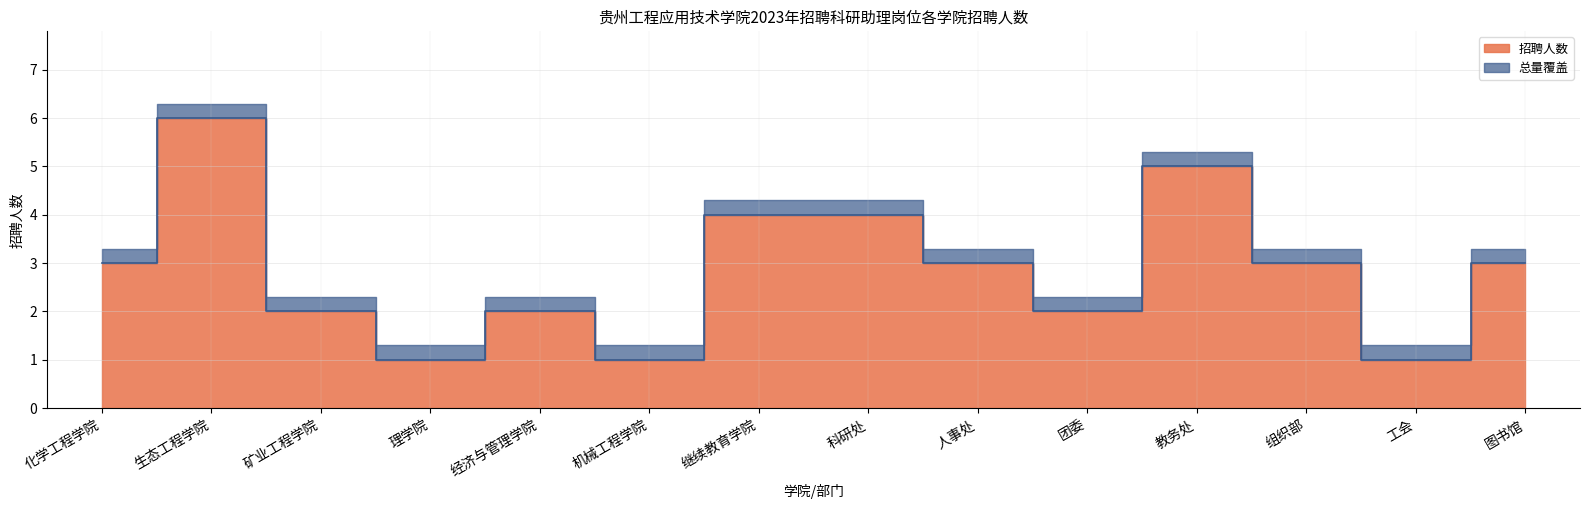

What is the maximum value shown in the chart?

6